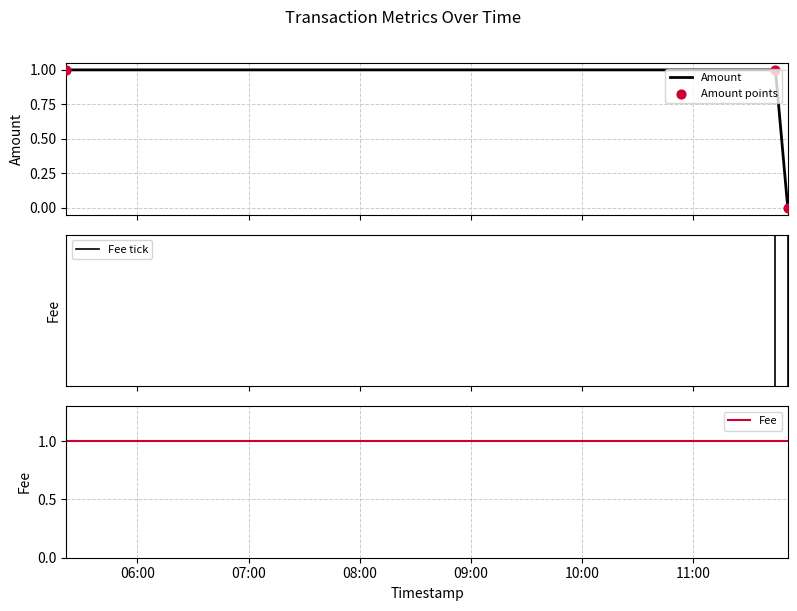

Which series has the largest Y range (max minus min)?

Amount